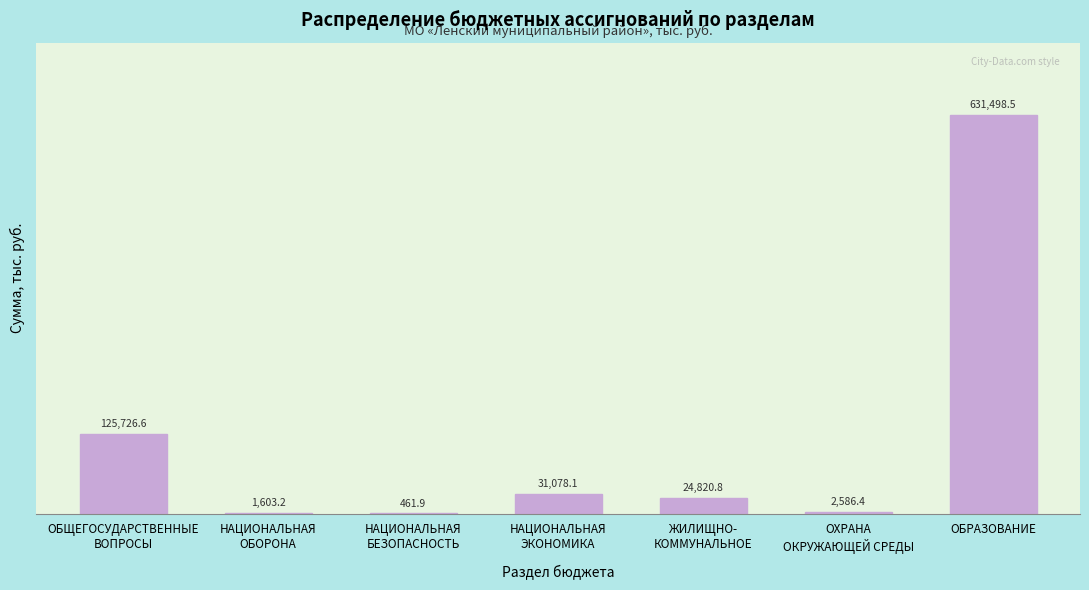

What is the maximum value shown in the chart?

631498.5